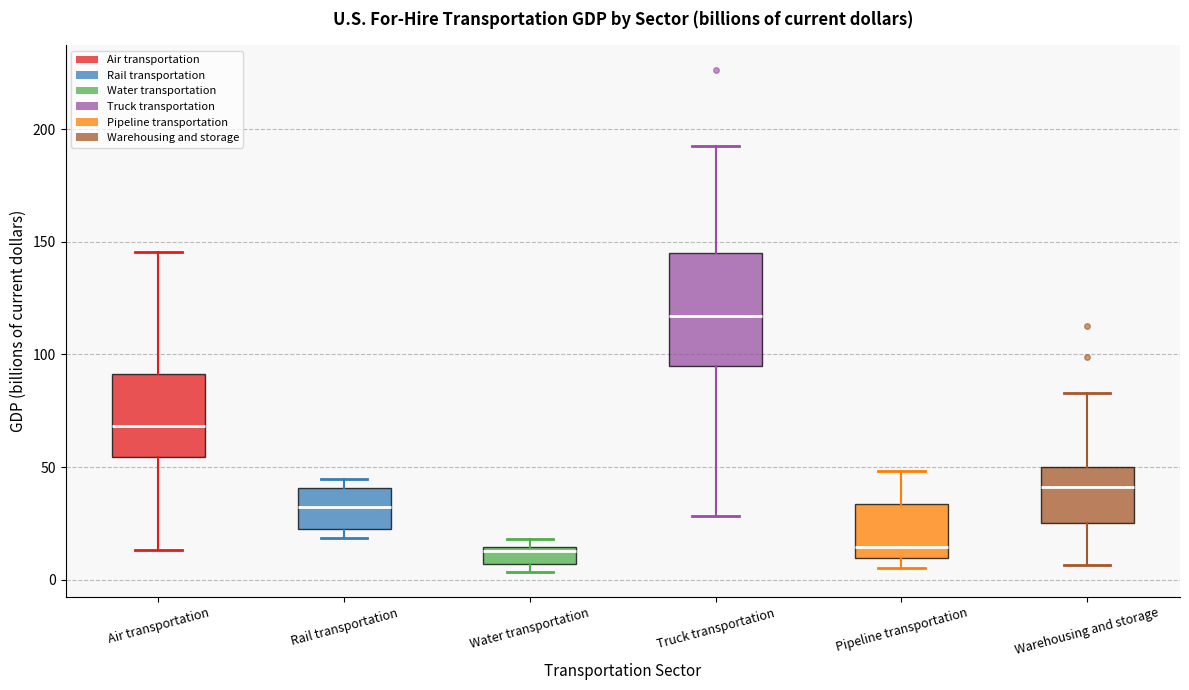

Where is the lower edge of the box for Warehousing and storage on the y-axis? The values are not printed on the chart, so give them approximately, as read against the axis.

25